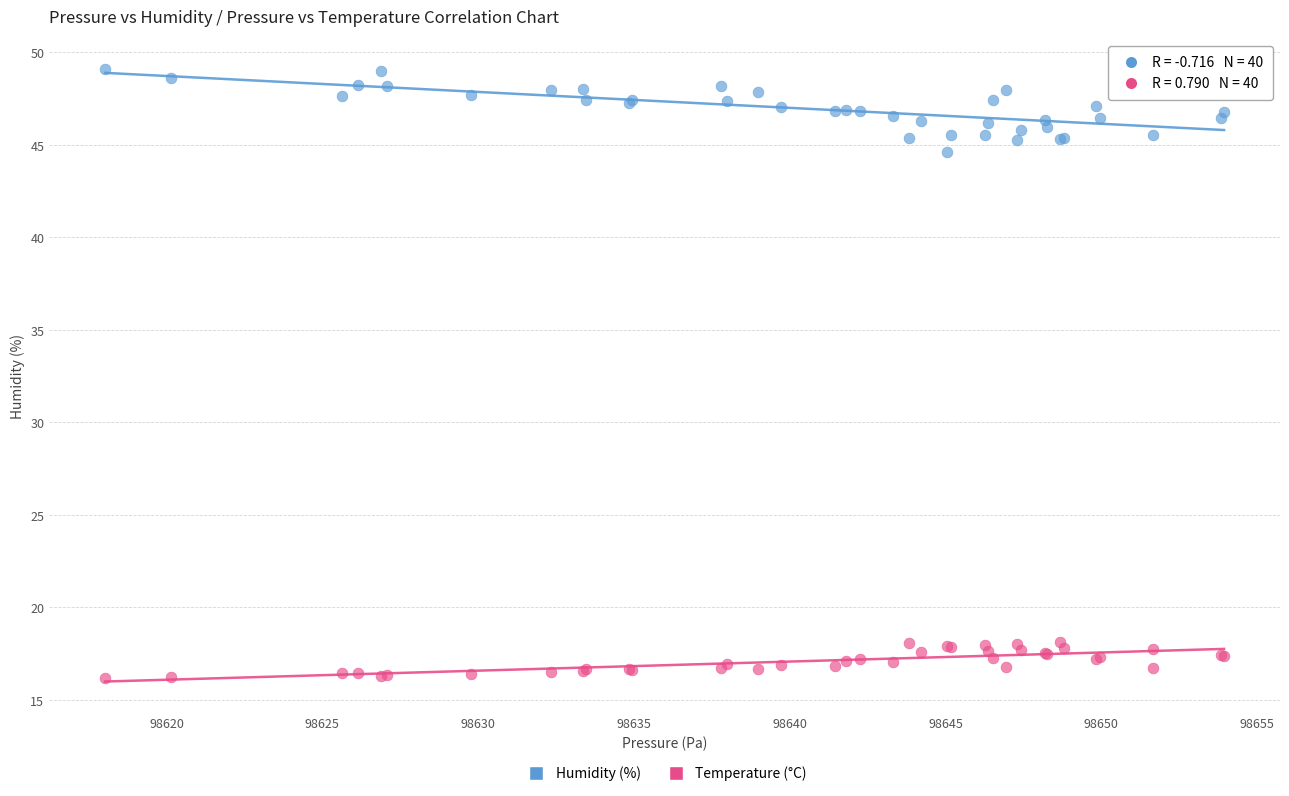

Which series contains the lowest Y value?

Temperature (°C)